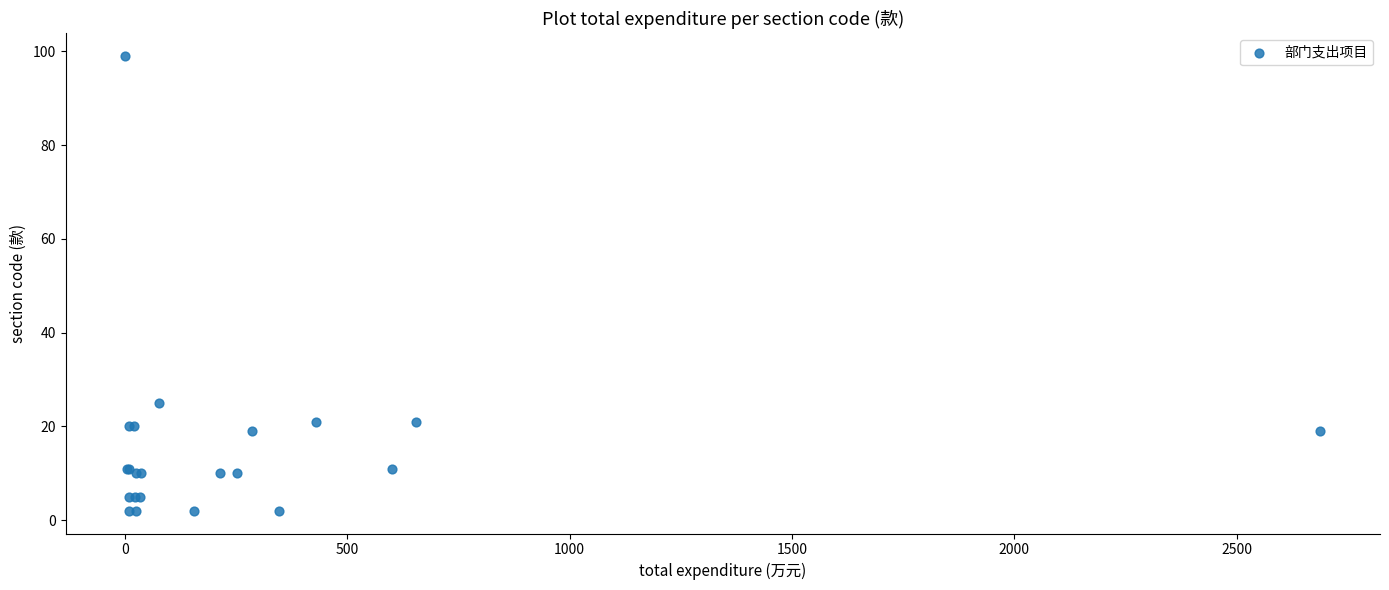

What Y value in the scatter plot is closest to 50?

25